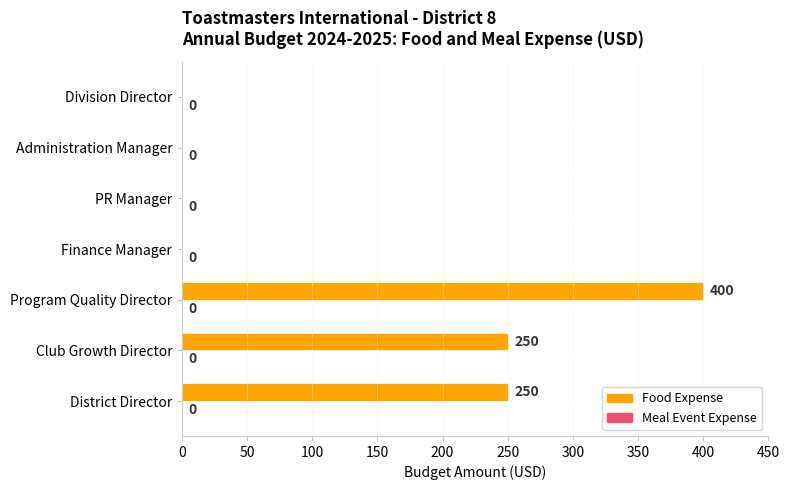

The value at Club Growth Director is 250. True or false?

True